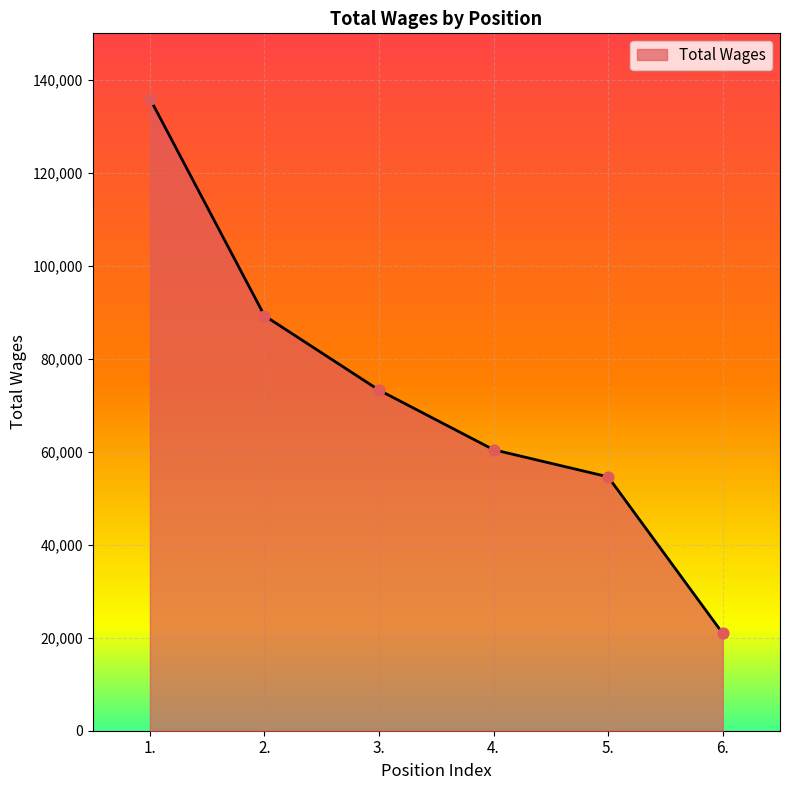

What is the change in value from 4. to 5.?

-5836